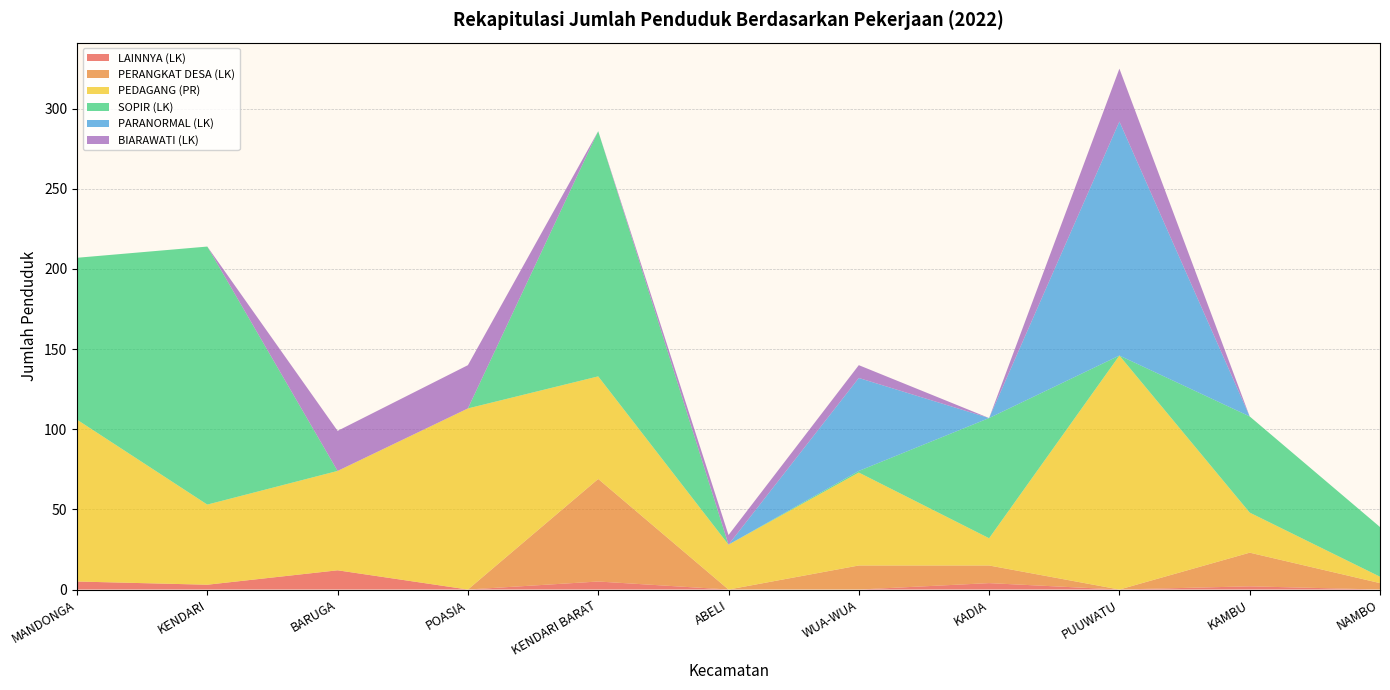

Reading right to left, extract all data points from this chart.

LAINNYA (LK): 0	2	0	4	0	0	5	0	12	3	5
PERANGKAT DESA (LK): 4	21	0	11	15	0	64	0	0	0	0
PEDAGANG (PR): 4	25	146	17	58	28	64	113	62	50	101
SOPIR (LK): 31	60	0	75	1	0	153	0	0	161	101
PARANORMAL (LK): 0	0	146	0	58	0	0	0	0	0	0
BIARAWATI (LK): 0	0	33	0	8	6	0	27	25	0	0